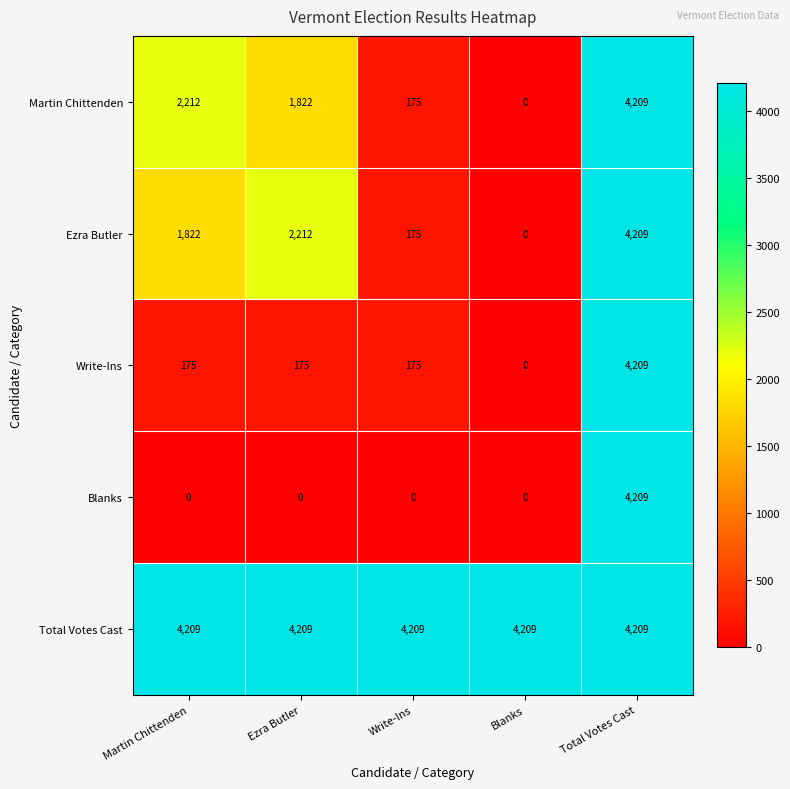

Rank the categories by Ezra Butler value from highest to lowest.

Total Votes Cast, Ezra Butler, Martin Chittenden, Write-Ins, Blanks